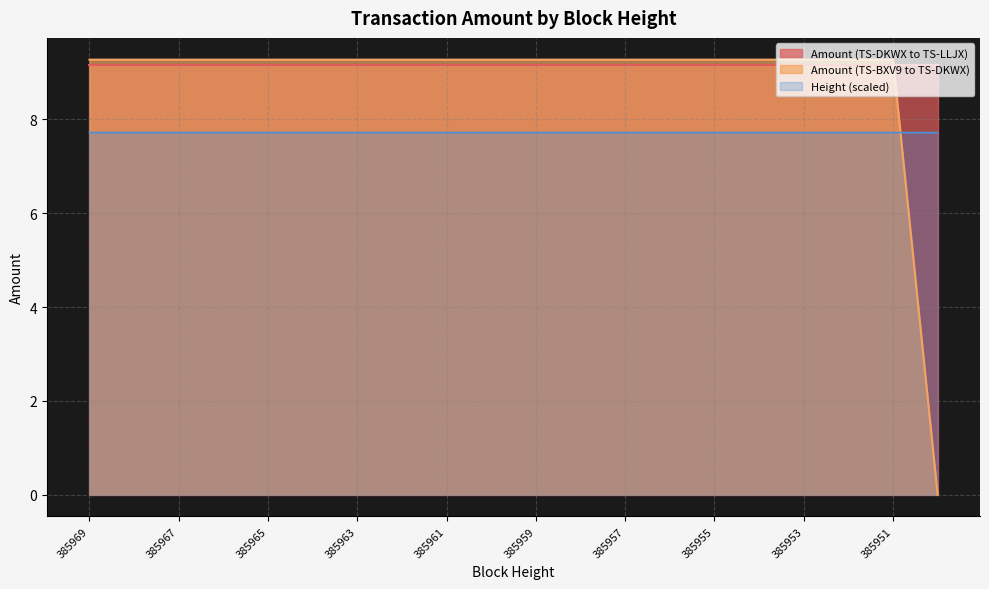

What value does the data have at 385968?

9.3